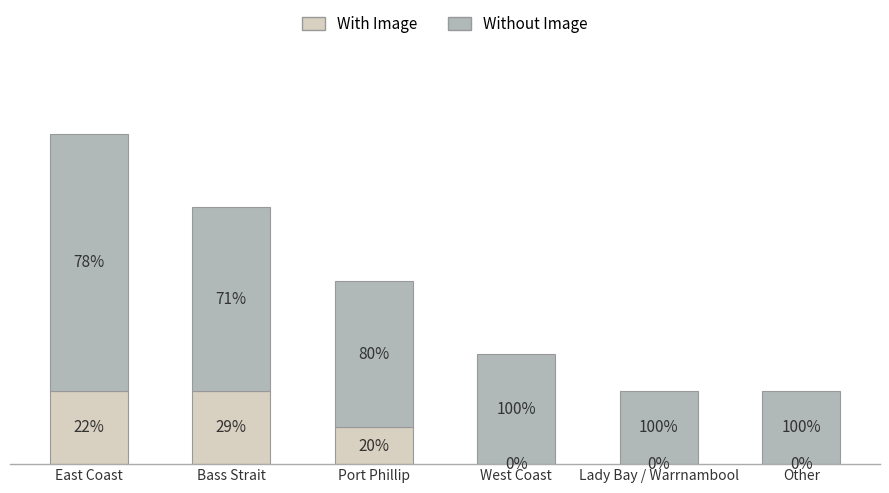

What is the label of the 4th bar from the right?

Port Phillip